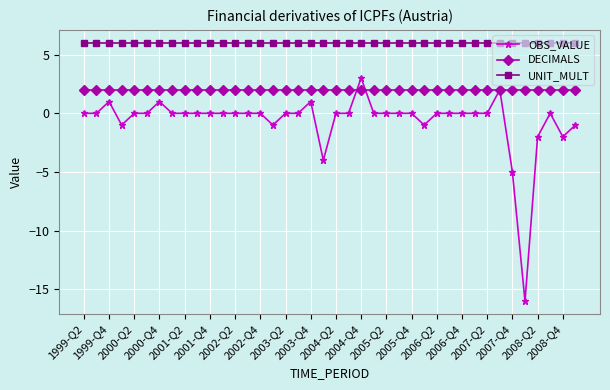

Which series has the widest spread of values?

OBS_VALUE